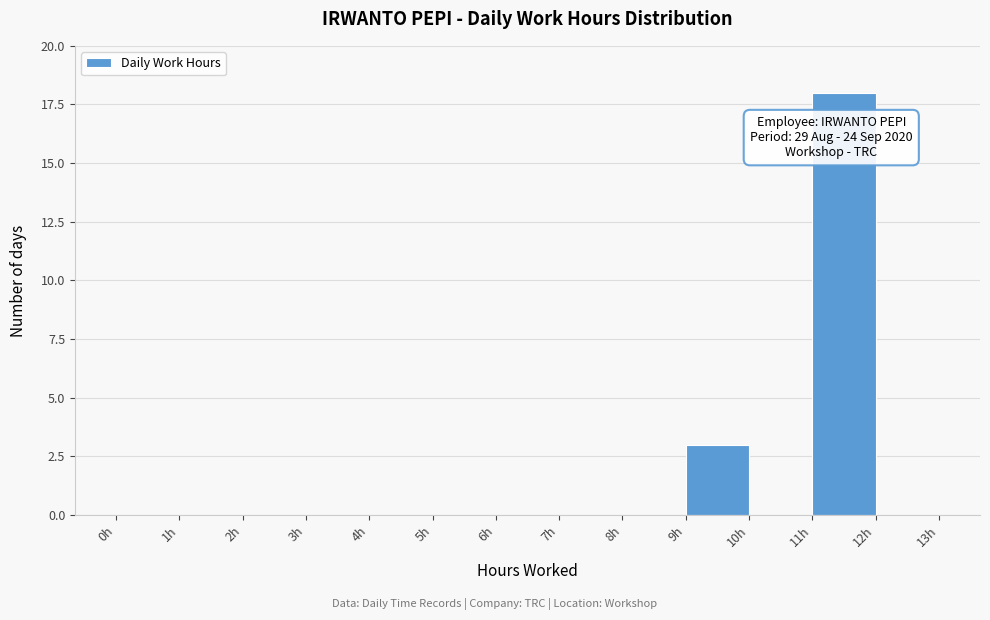

Over which range of the x-axis is the bar tallest?

11 to 12